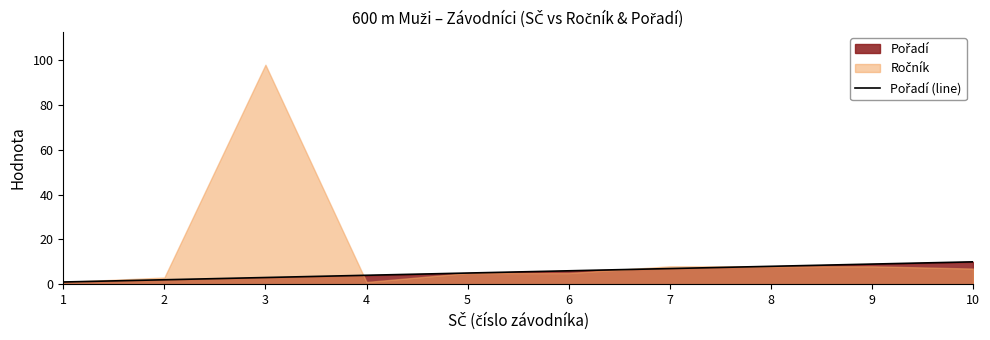

Between 6 and 1, which is larger?

6